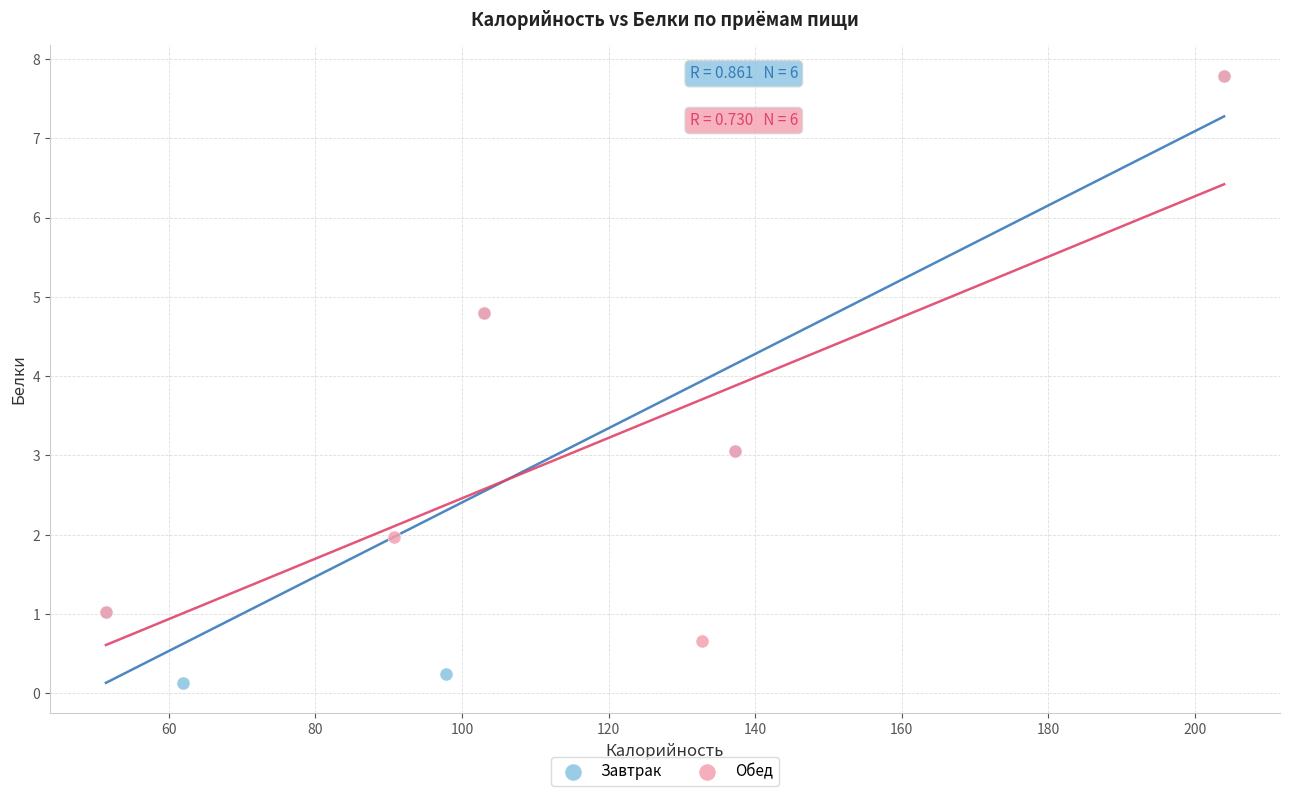

Which series has the largest Y range (max minus min)?

Завтрак